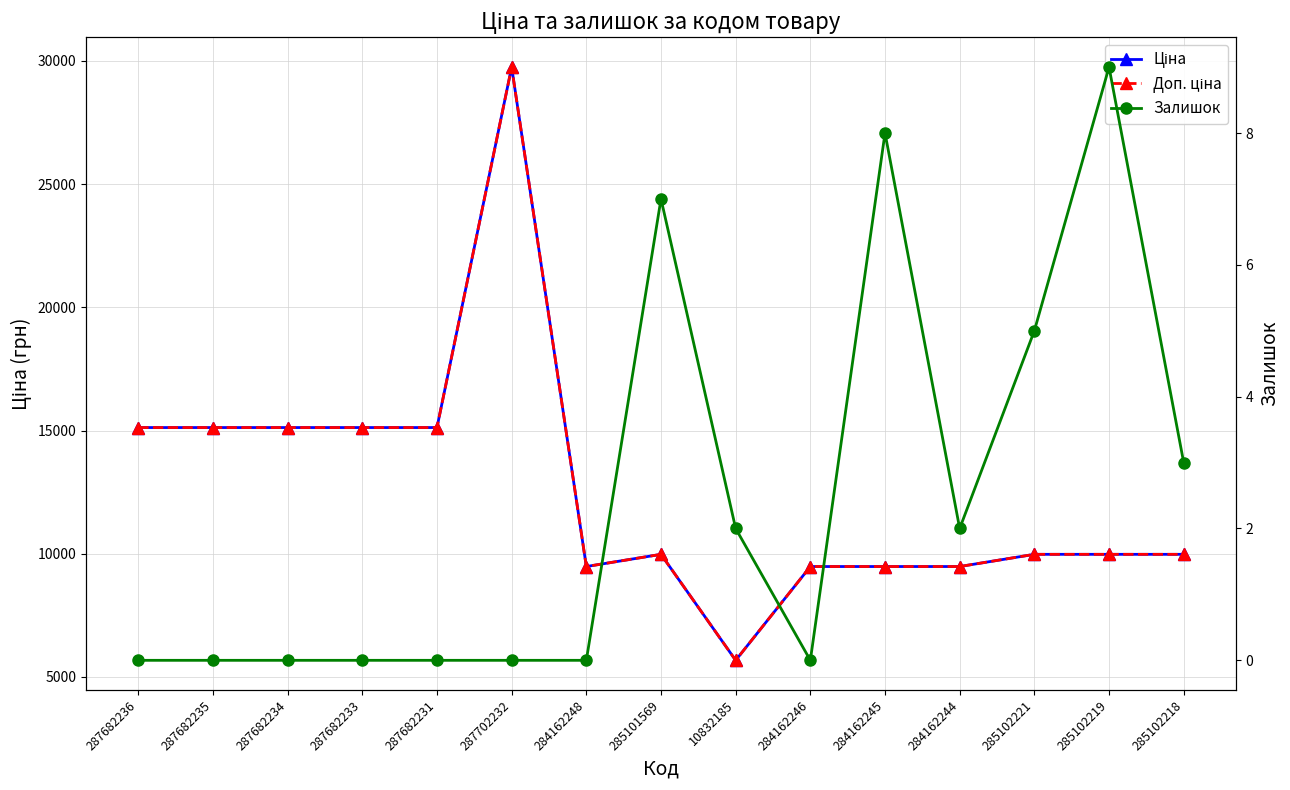

Rank the categories by Ціна value from lowest to highest.

10832185, 284162248, 284162246, 284162245, 284162244, 285101569, 285102221, 285102219, 285102218, 287682236, 287682235, 287682234, 287682233, 287682231, 287702232